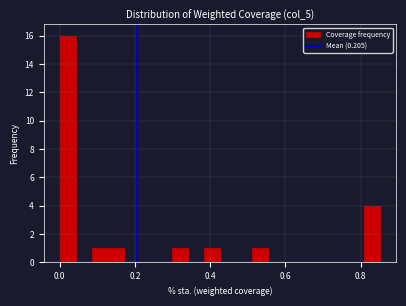

Around what value on the x-axis is the tallest bar? Give the approximate position of its centre, as read against the axis.

0.02